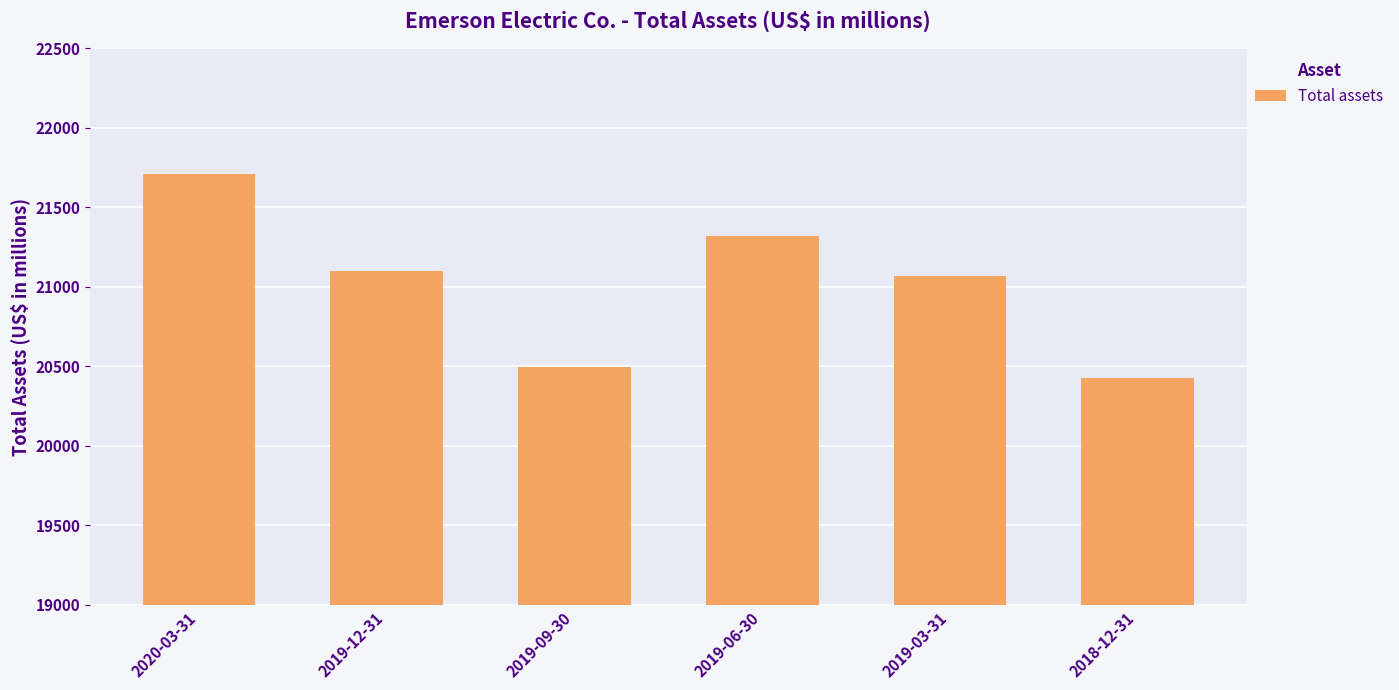

Does the chart contain stacked bars?

No